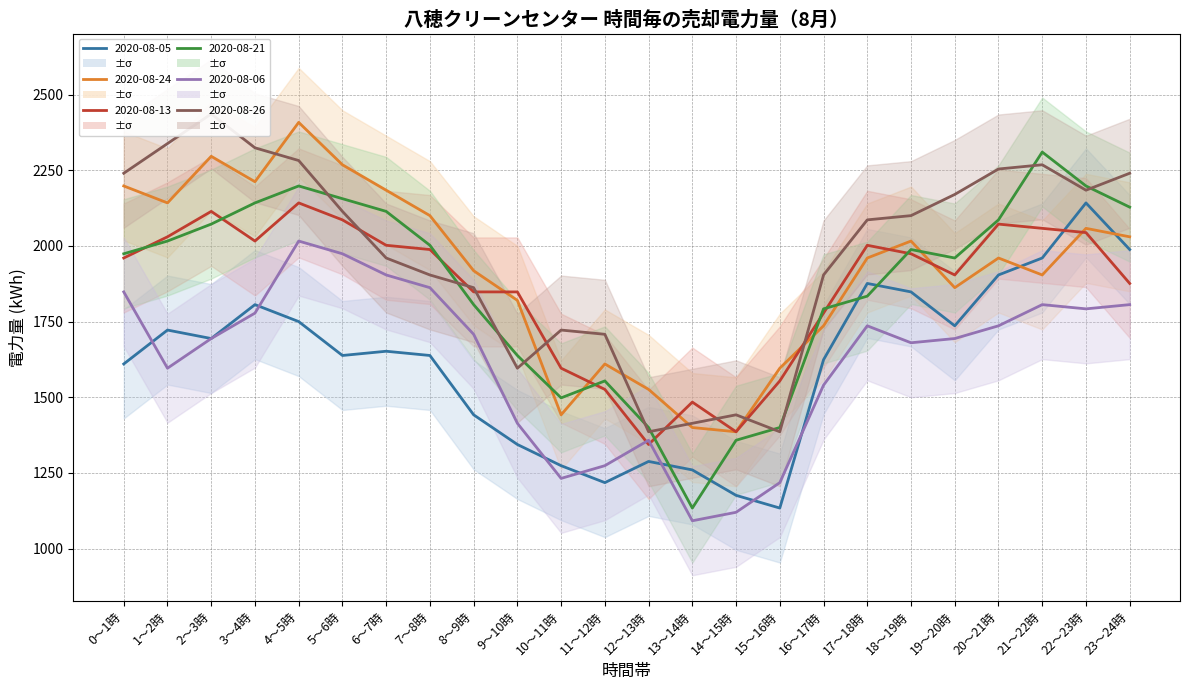

What is the sum of all 2020-08-06 values?

38878